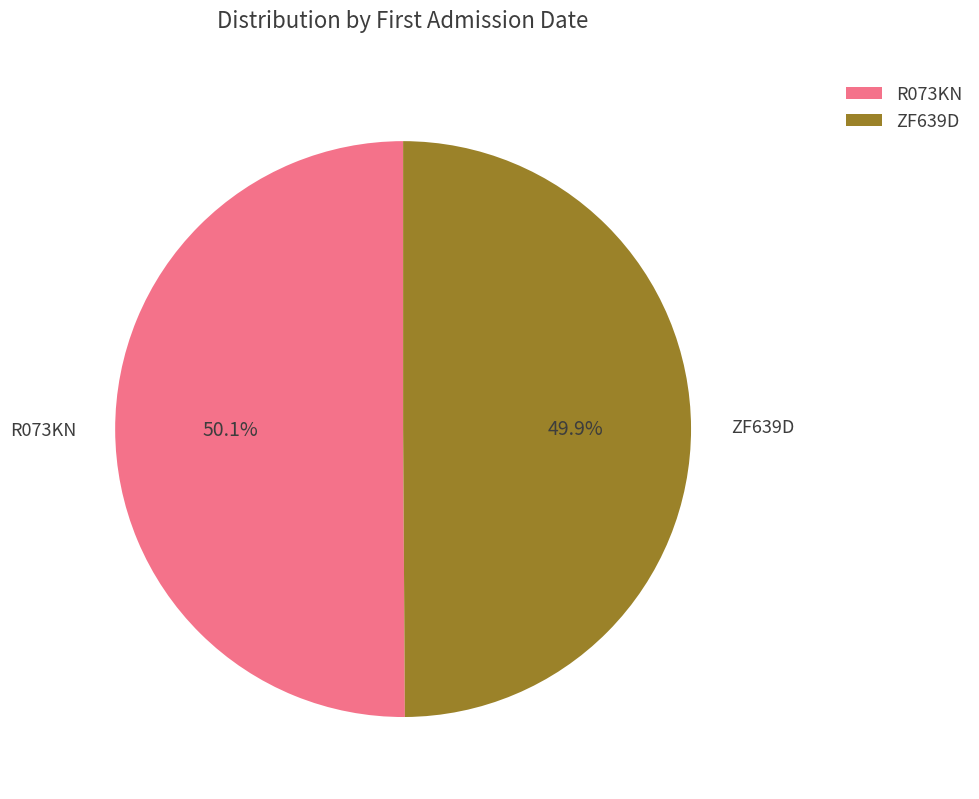

True or false: ZF639D accounts for 50% of the total.

True